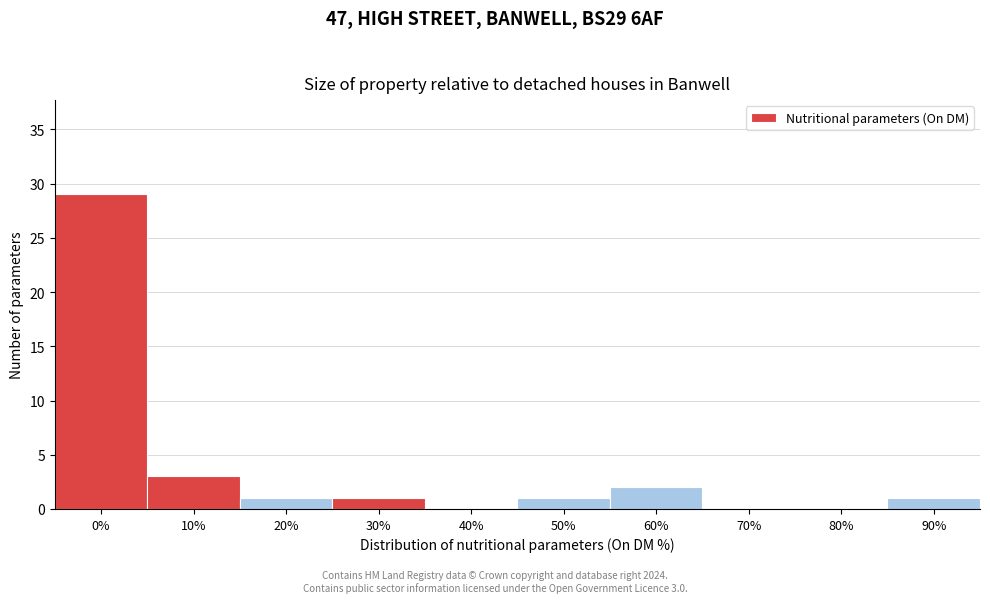

Reading left to right, extract all data points from this chart.

0%=29	10%=3	20%=1	30%=1	40%=0	50%=1	60%=2	70%=0	80%=0	90%=1